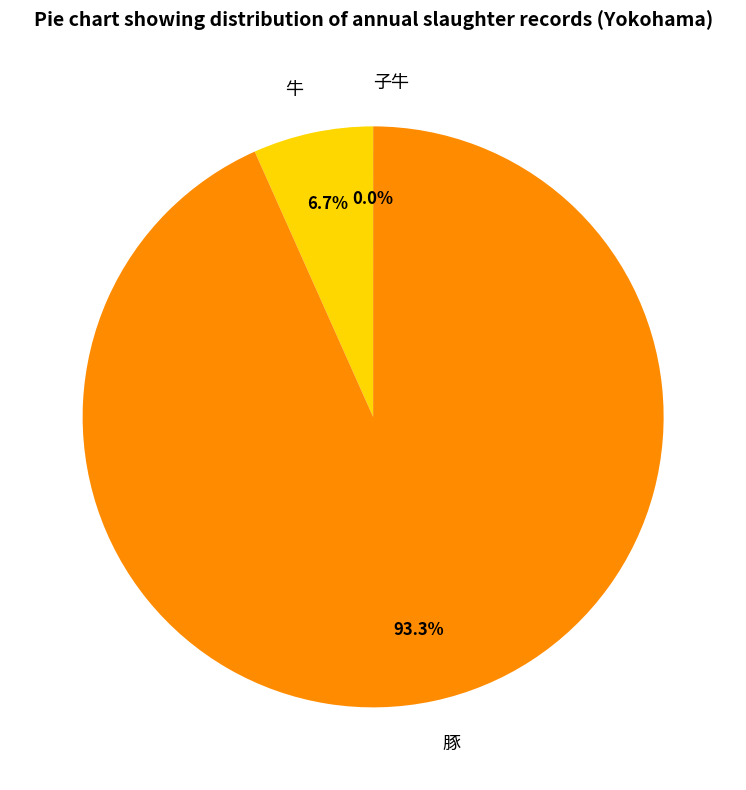

Do 豚 and 牛 together represent more than half of the pie?

Yes